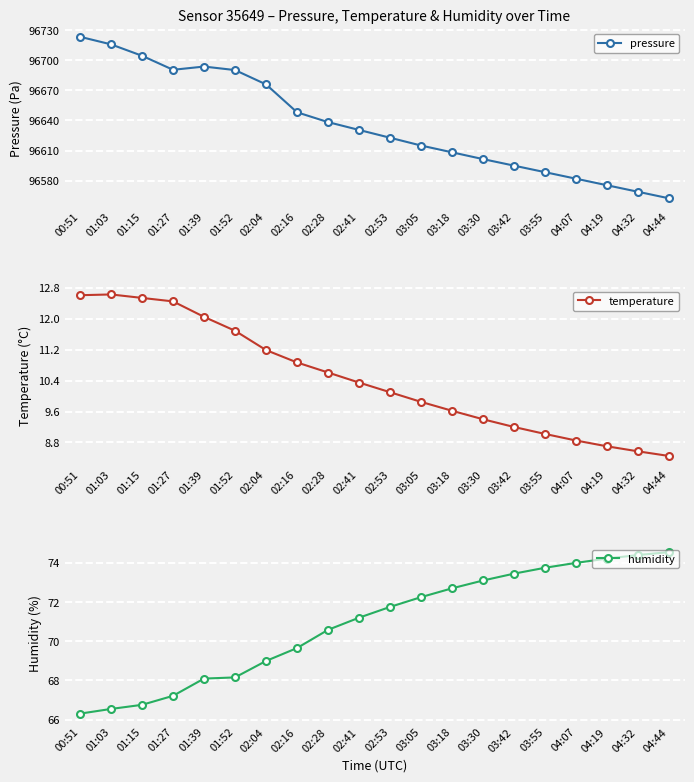

Rank the series by their maximum value, from lowest to highest.

temperature, humidity, pressure